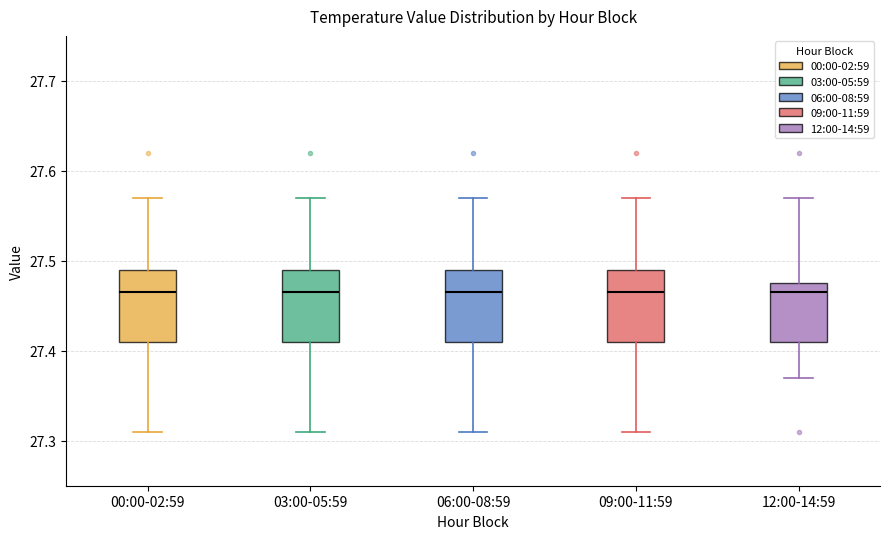

Where is the upper edge of the box for 03:00-05:59 on the y-axis? The values are not printed on the chart, so give them approximately, as read against the axis.

27.49